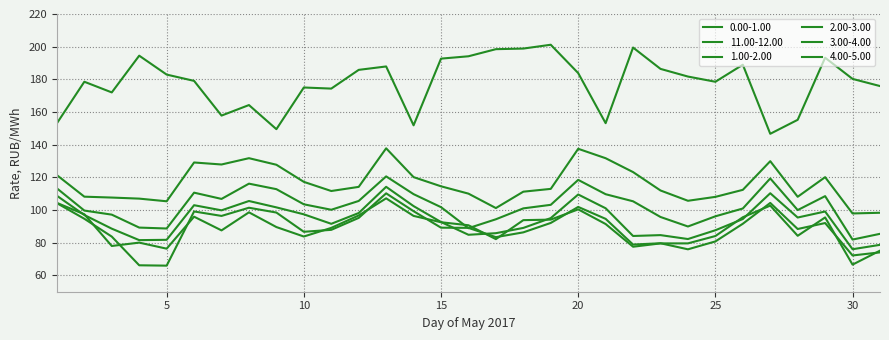

How many lines are shown in the chart?

6